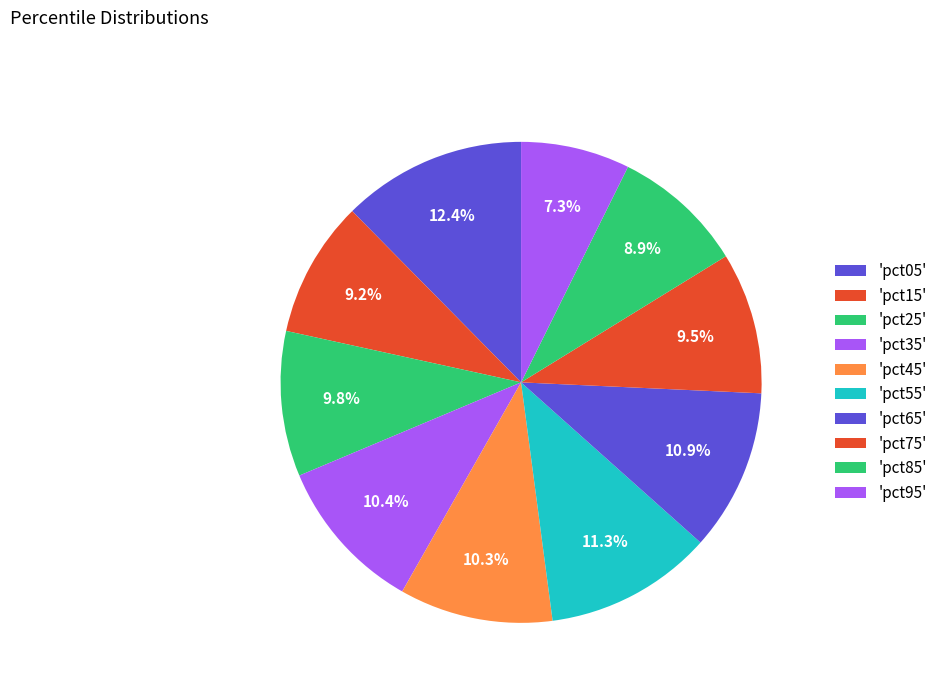

How many slices are in this pie chart?

10